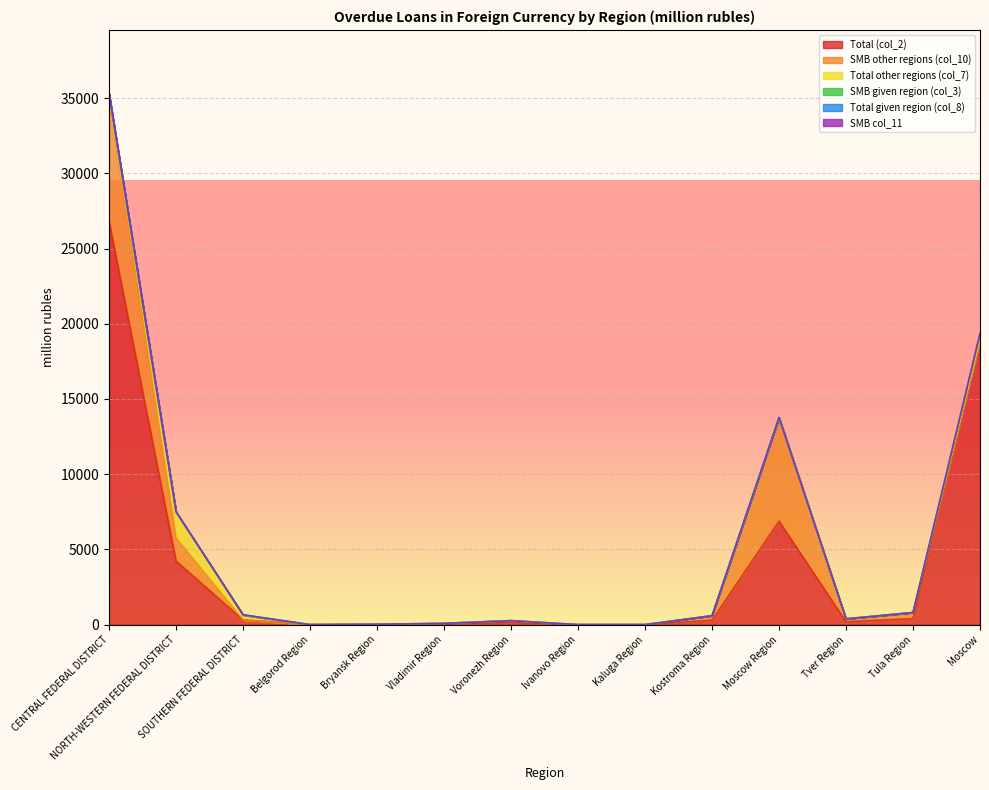

Rank the series by their maximum value, from lowest to highest.

SMB col_11, Total given region (col_8), SMB given region (col_3), Total other regions (col_7), SMB other regions (col_10), Total (col_2)